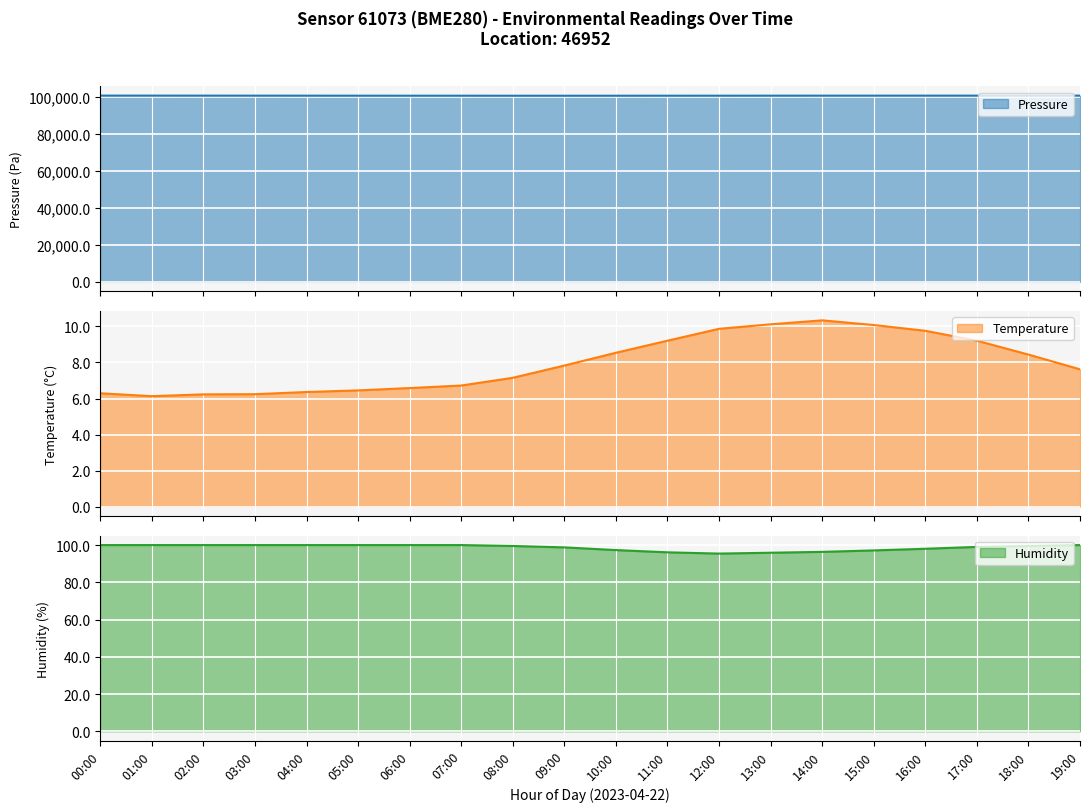

True or false: humidity and pressure cross at least once.

False